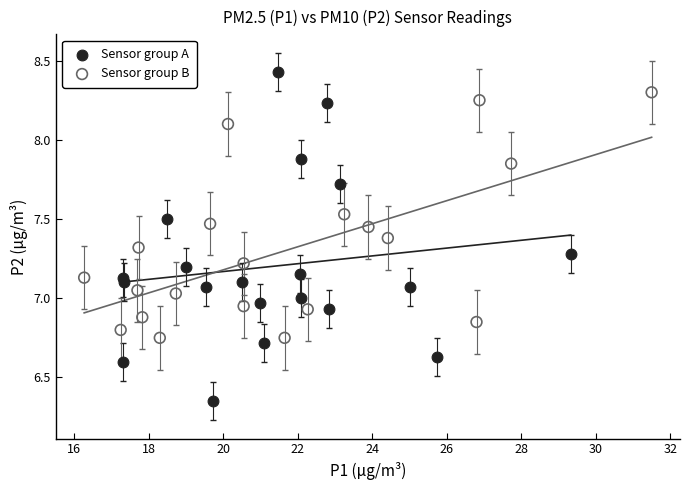

Which series reaches the maximum Y coordinate?

Sensor group A